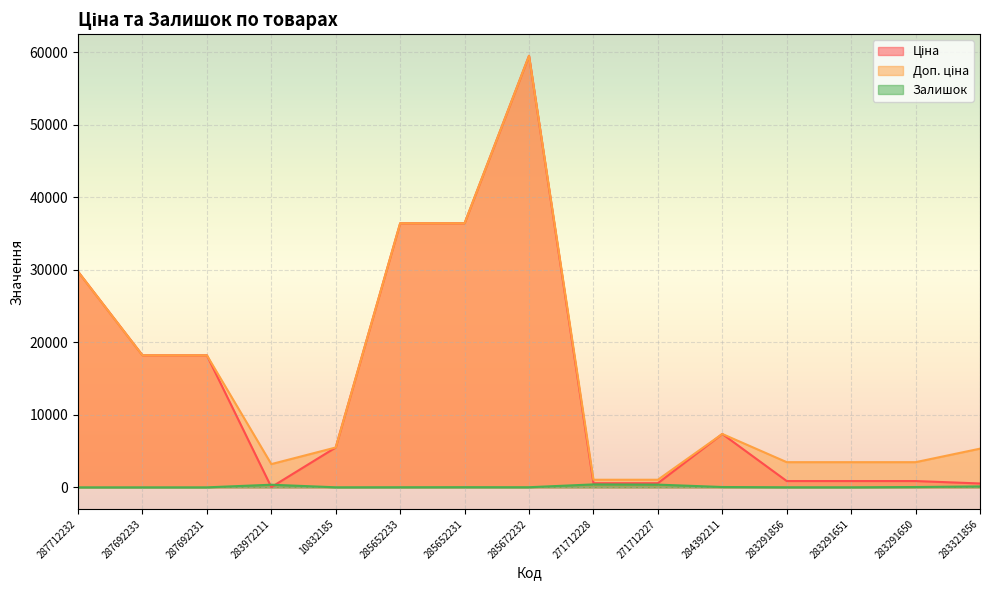

Which series has the largest total across all categories?

Доп. ціна